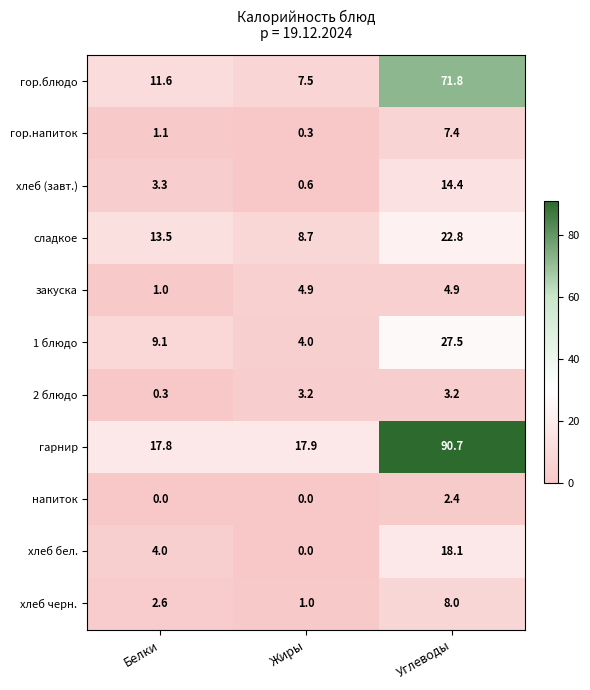

The value of гор.блюдо at Углеводы is 107.2. True or false?

False